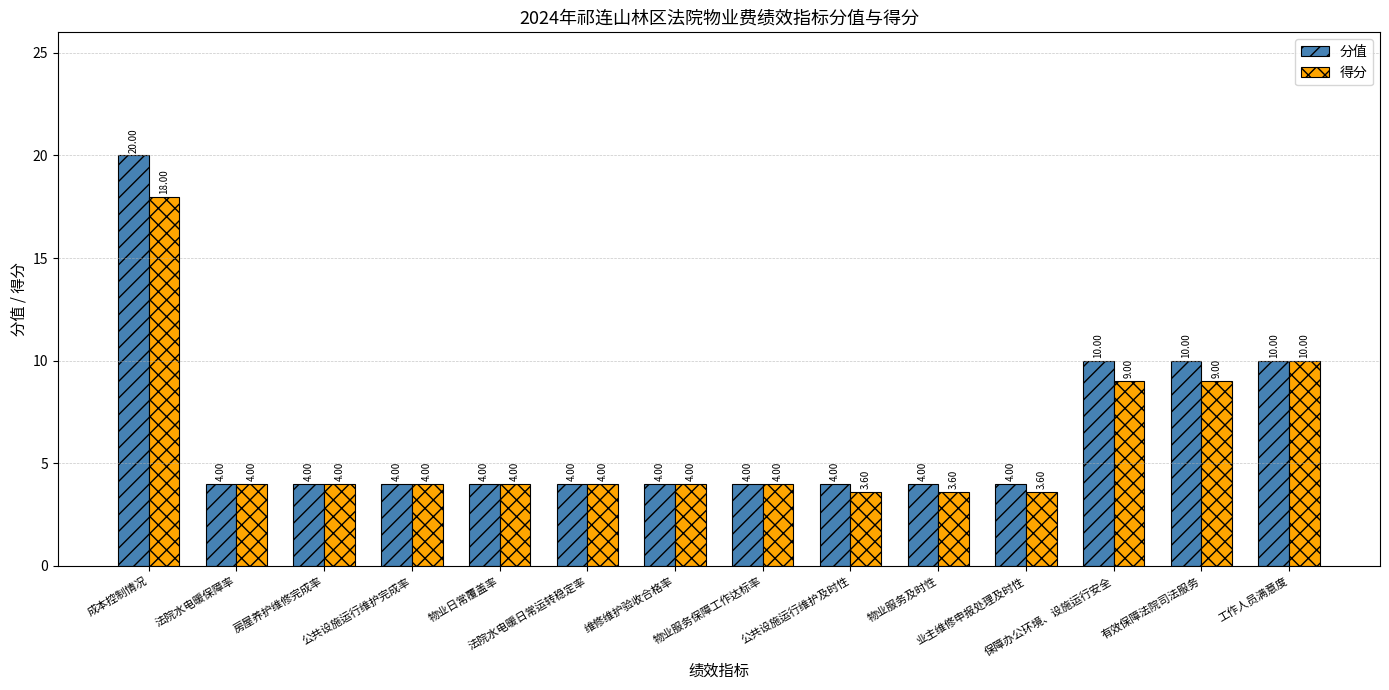

Is it true that 得分 equals 18.0 at 成本控制情况?

True